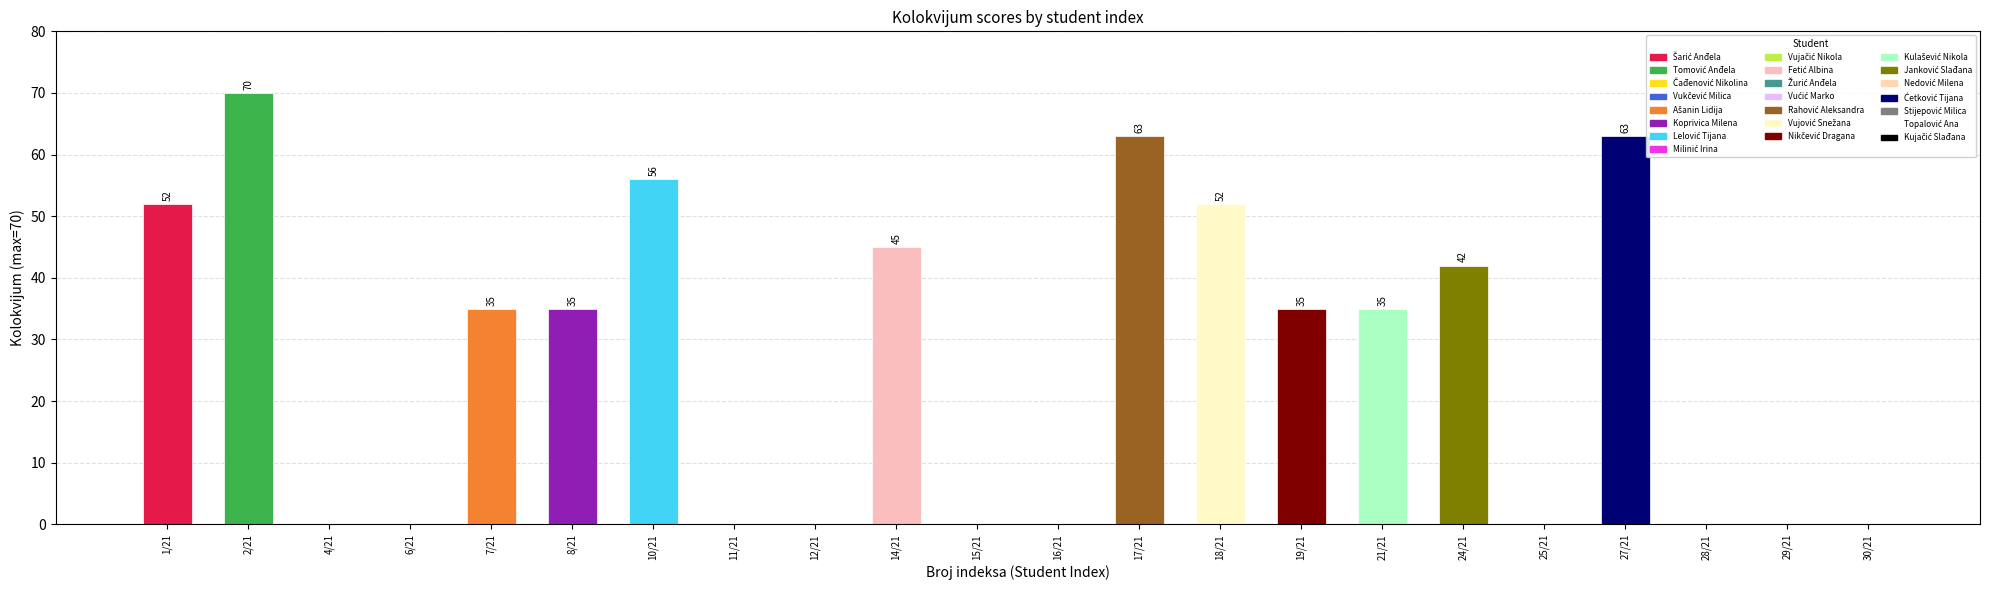

Count the number of categories in the chart.

22